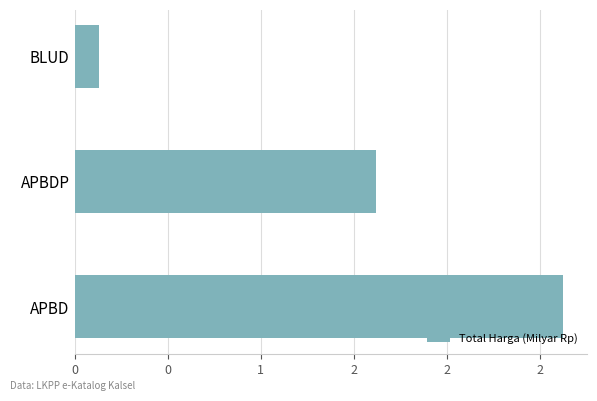

Does the chart contain any negative values?

No